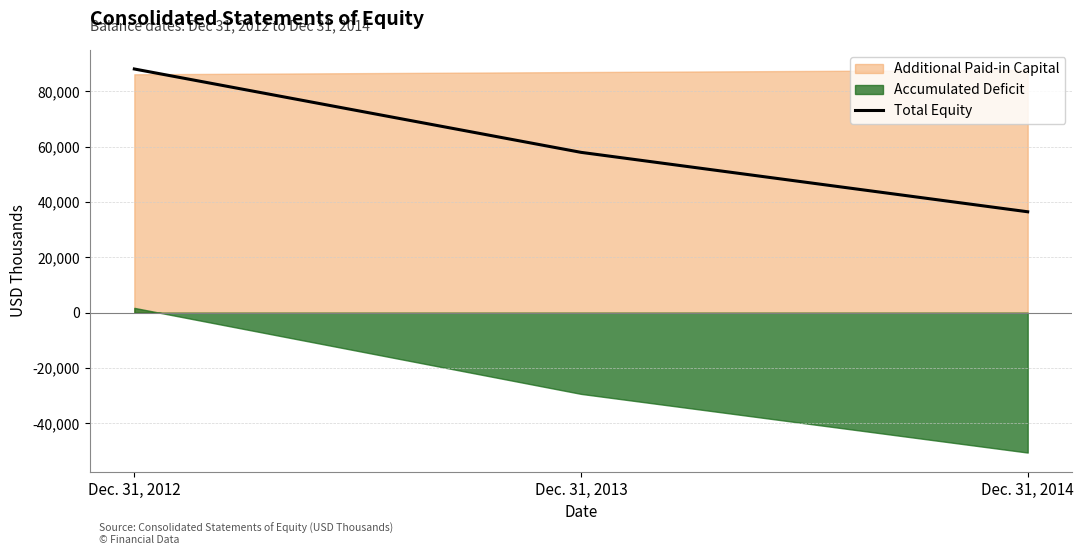

Rank the categories by value from lowest to highest.

Dec. 31, 2014, Dec. 31, 2013, Dec. 31, 2012